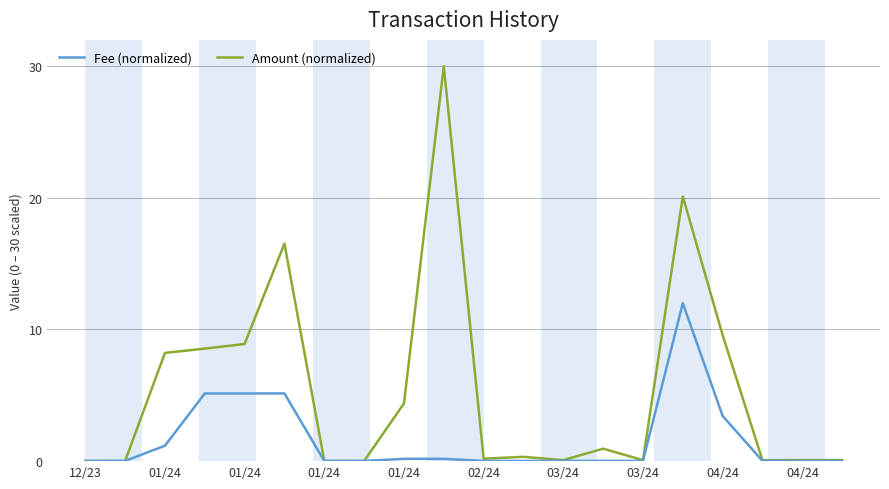

What is the difference between the maximum and second lowest values in the Amount (normalized) series?

30.0